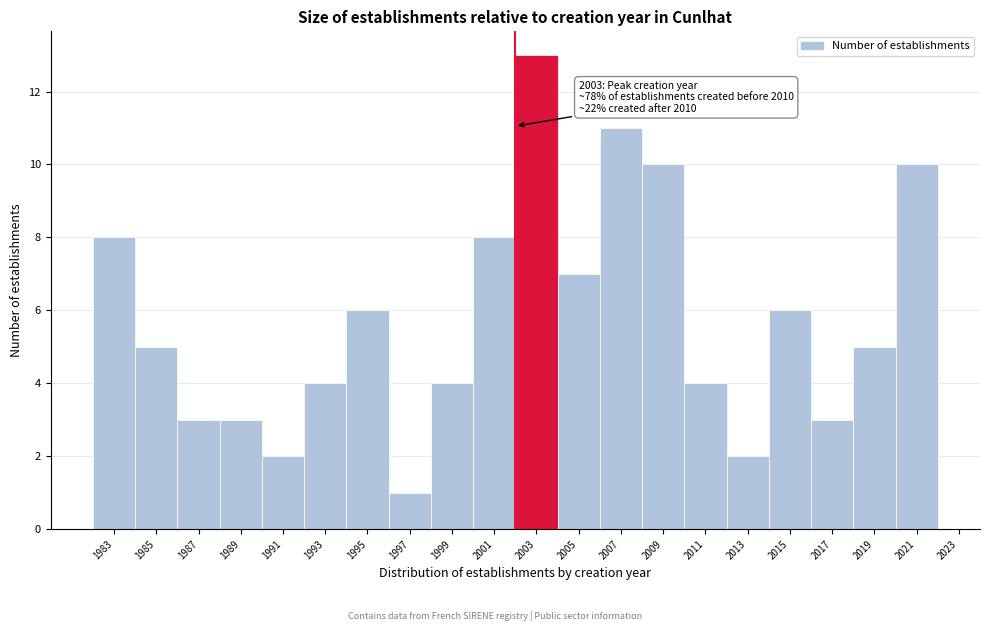

Reading left to right, transcribe all the data shown in this chart.

1983=8	1985=5	1987=3	1989=3	1991=2	1993=4	1995=6	1997=1	1999=4	2001=8	2003=13	2005=7	2007=11	2009=10	2011=4	2013=2	2015=6	2017=3	2019=5	2021=10